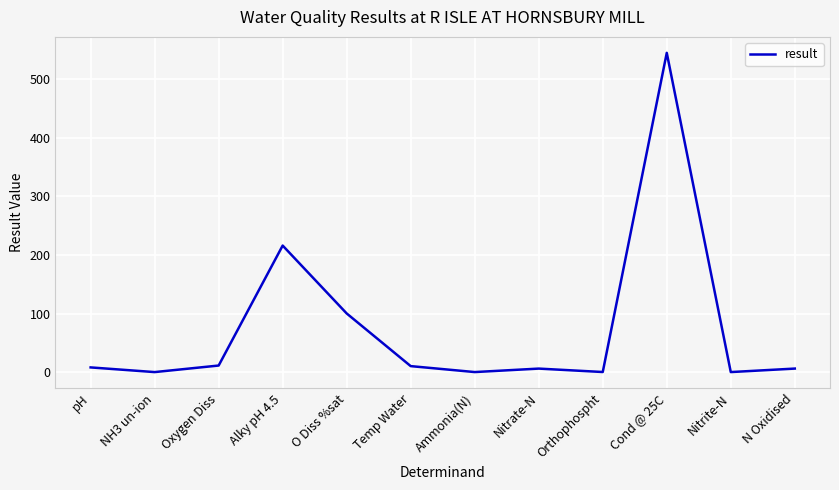

The value at Alky pH 4.5 is 216.0. True or false?

True